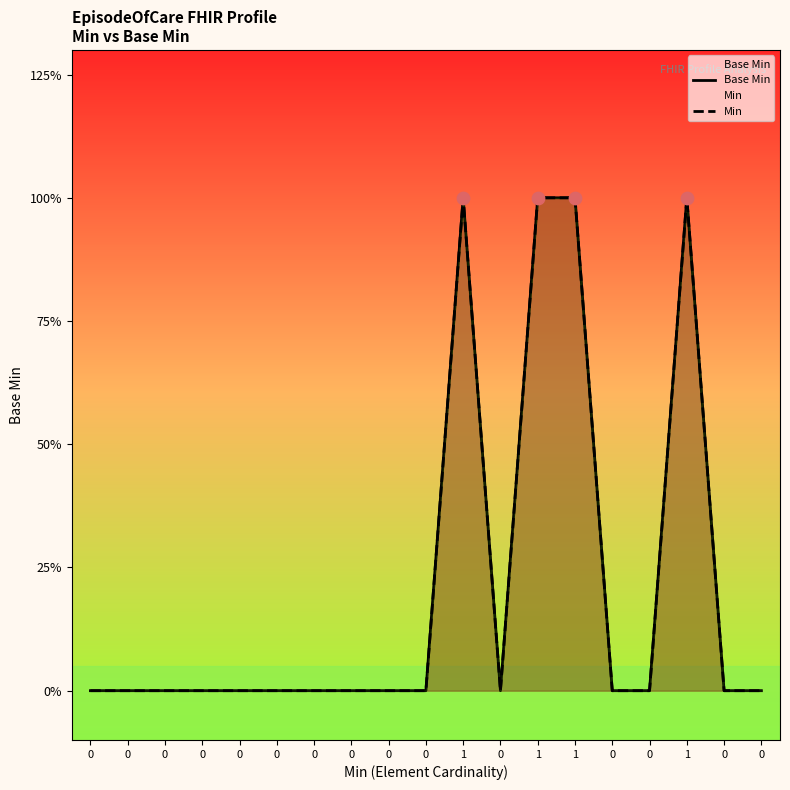

At how many categories does at least one series exceed 0?

4